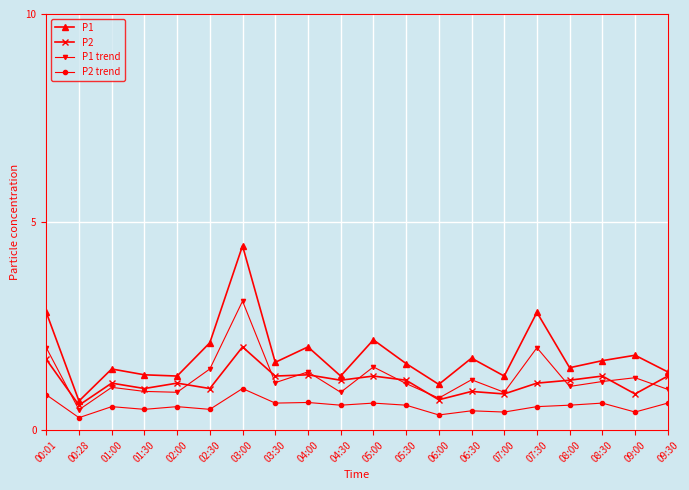

Which series has the largest total across all categories?

P1